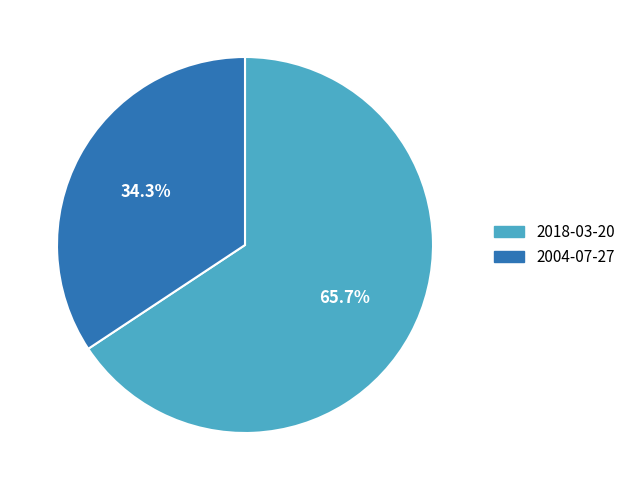

Approximately how many times larger is the value at 2004-07-27 compared to 2018-03-20?

0.5